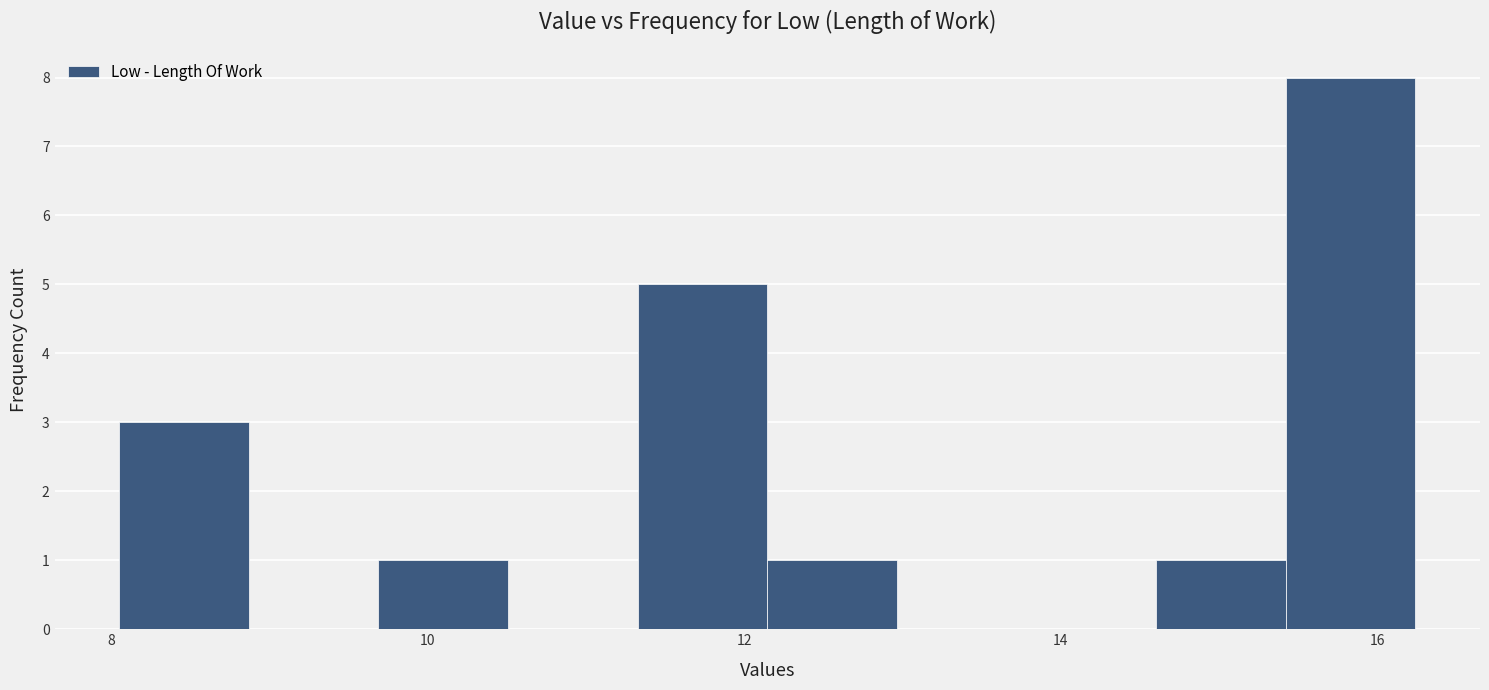

Reading left to right, transcribe this chart: for each bar, give the range it covers on the x-axis and its height. Neither the bar edges nor the heights are printed on the chart, so give them approximately, as read against the axes.

8.0 to 8.8: 3
8.8 to 9.6: 0
9.6 to 10.6: 1
10.6 to 11.4: 0
11.4 to 12.2: 5
12.2 to 13.0: 1
13.0 to 13.8: 0
13.8 to 14.6: 0
14.6 to 15.4: 1
15.4 to 16.2: 8